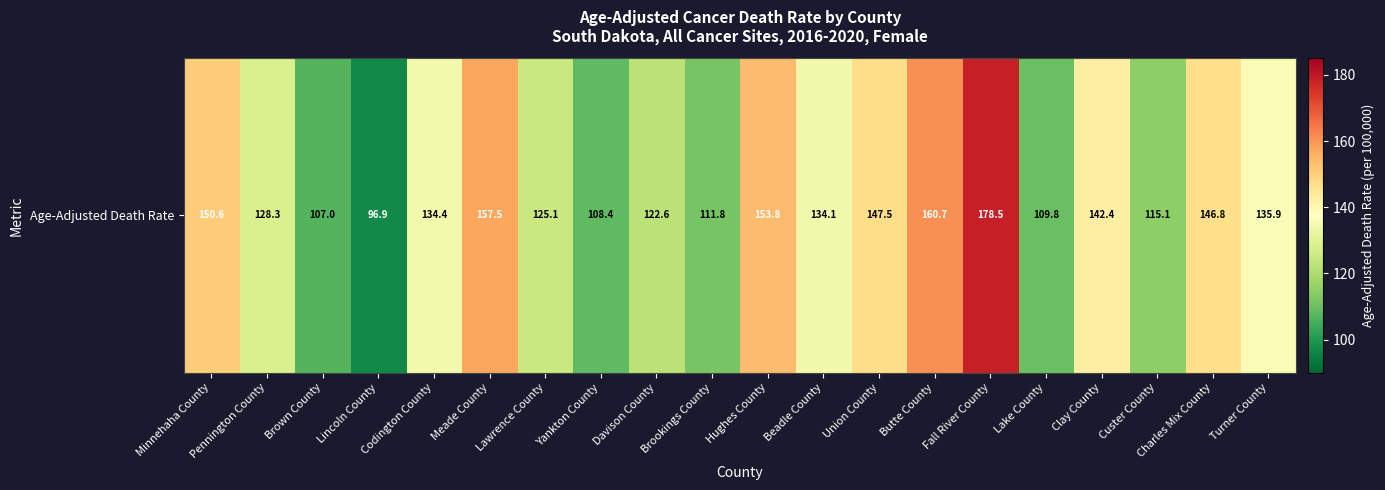

Reading left to right, what are all the values shown in this chart?

Minnehaha County=150.6	Pennington County=128.3	Brown County=107.0	Lincoln County=96.9	Codington County=134.4	Meade County=157.5	Lawrence County=125.1	Yankton County=108.4	Davison County=122.6	Brookings County=111.8	Hughes County=153.8	Beadle County=134.1	Union County=147.5	Butte County=160.7	Fall River County=178.5	Lake County=109.8	Clay County=142.4	Custer County=115.1	Charles Mix County=146.8	Turner County=135.9